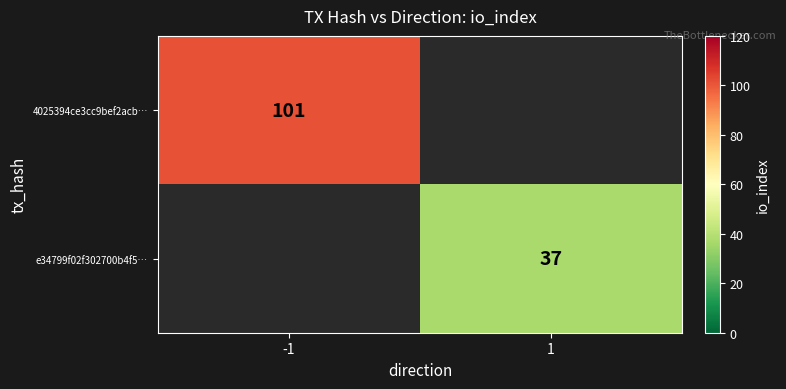

True or false: e34799f02f302700b4f5… has a value of 54 at 1.

False